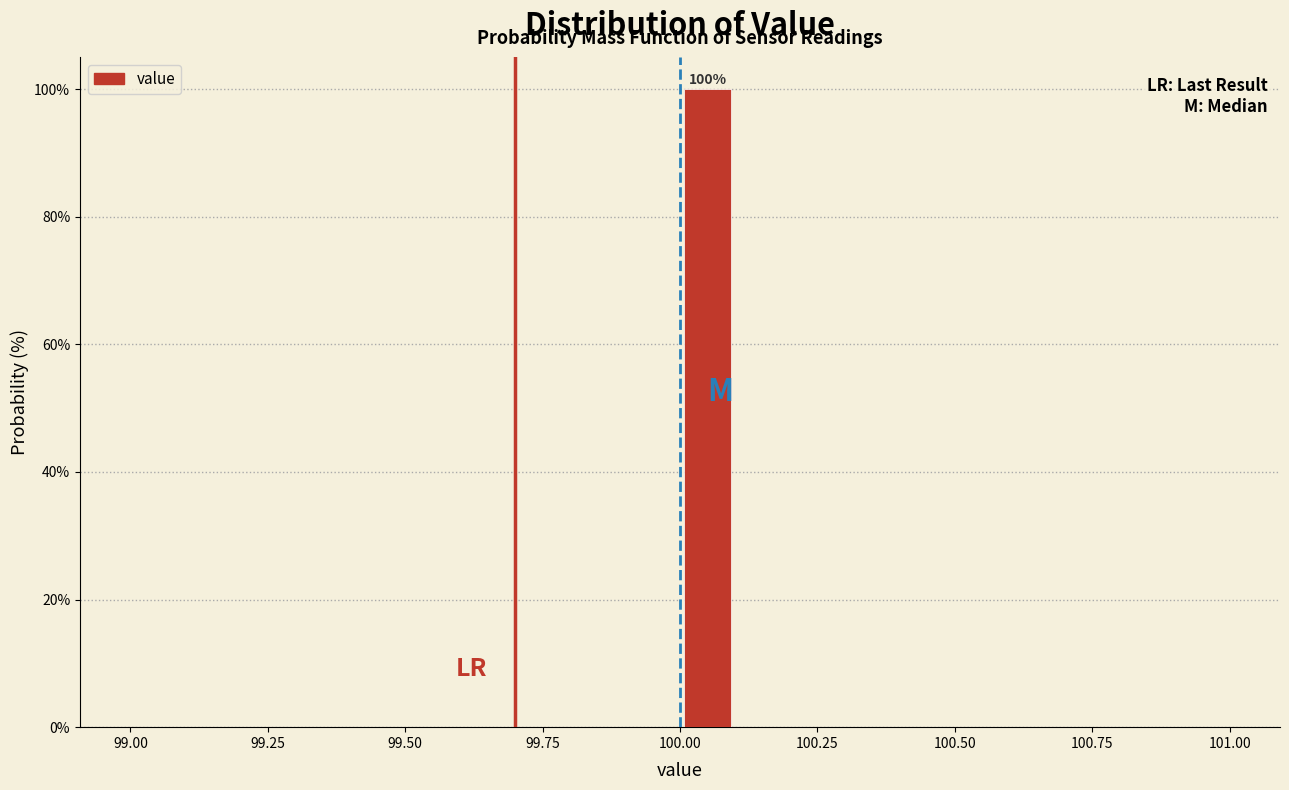

Read against the x-axis, roughly where is the centre of the tallest bar?

100.05